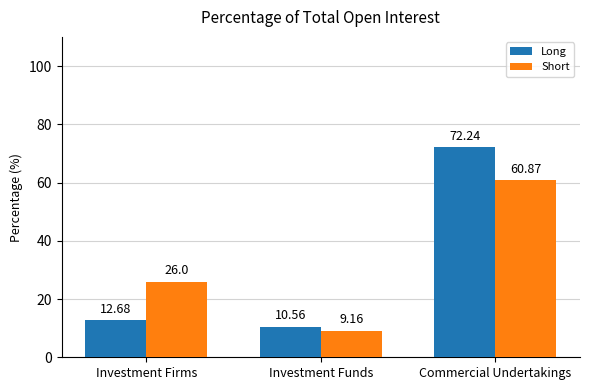

Count the number of categories in the chart.

3